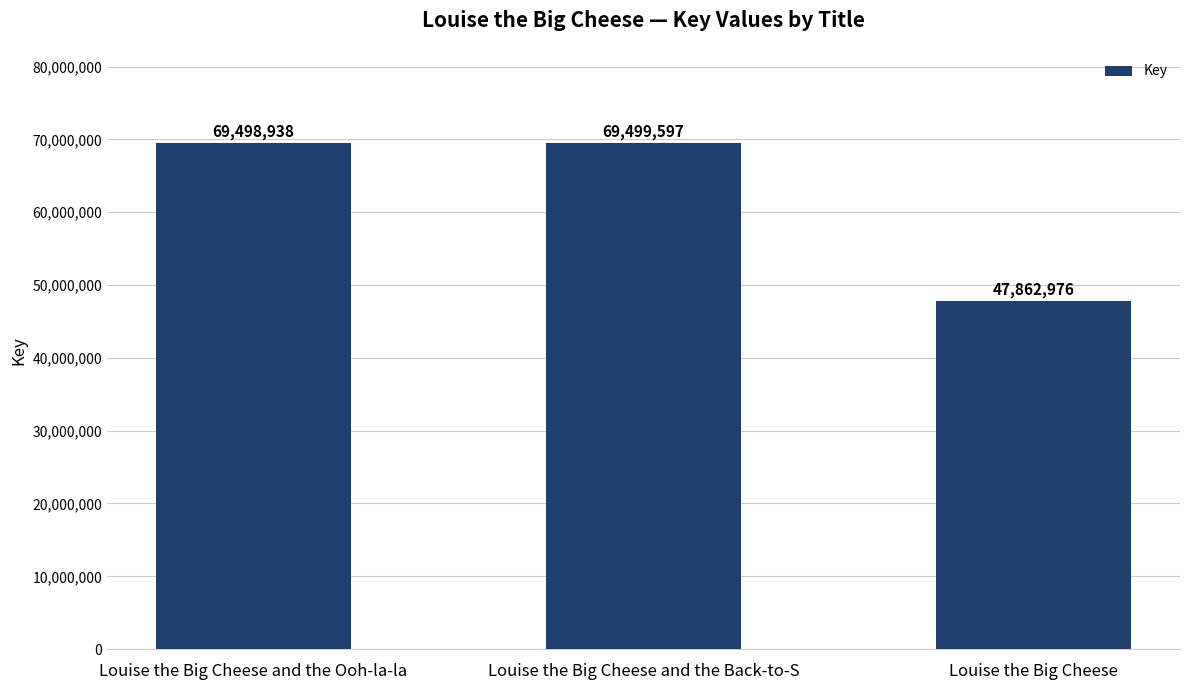

What is the label of the 1st bar from the left?

Louise the Big Cheese and the Ooh-la-la